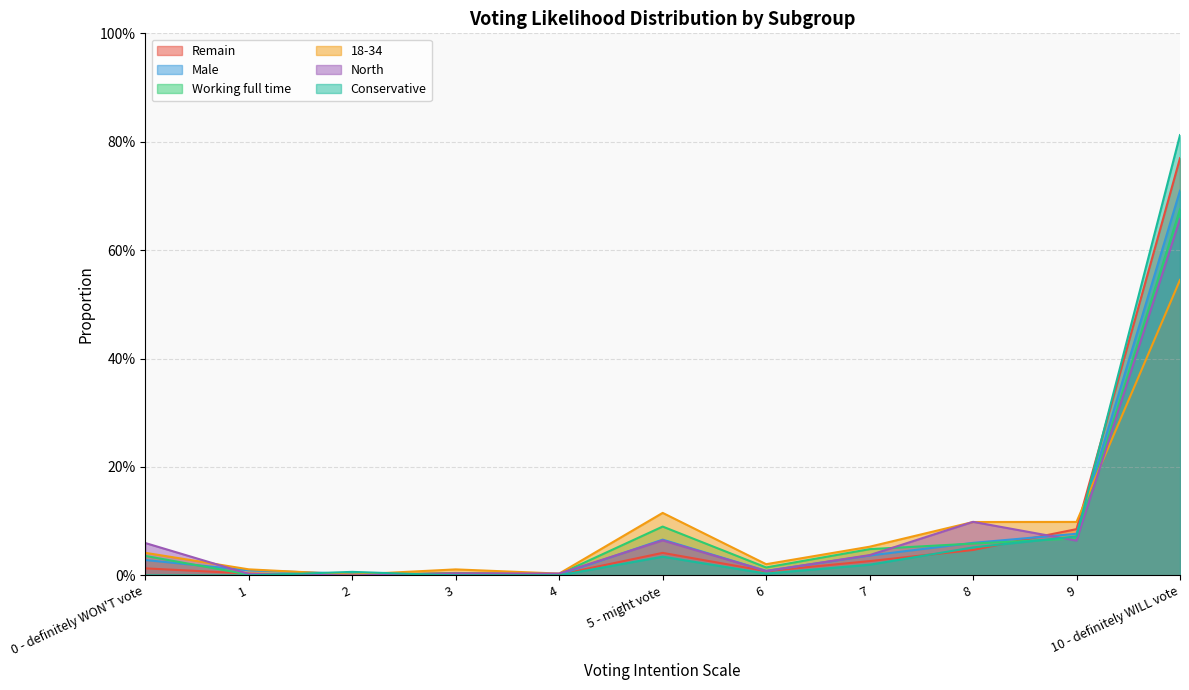

Between which two adjacent categories do 18-34 and Working full time first intersect?

9 and 10 - definitely WILL vote